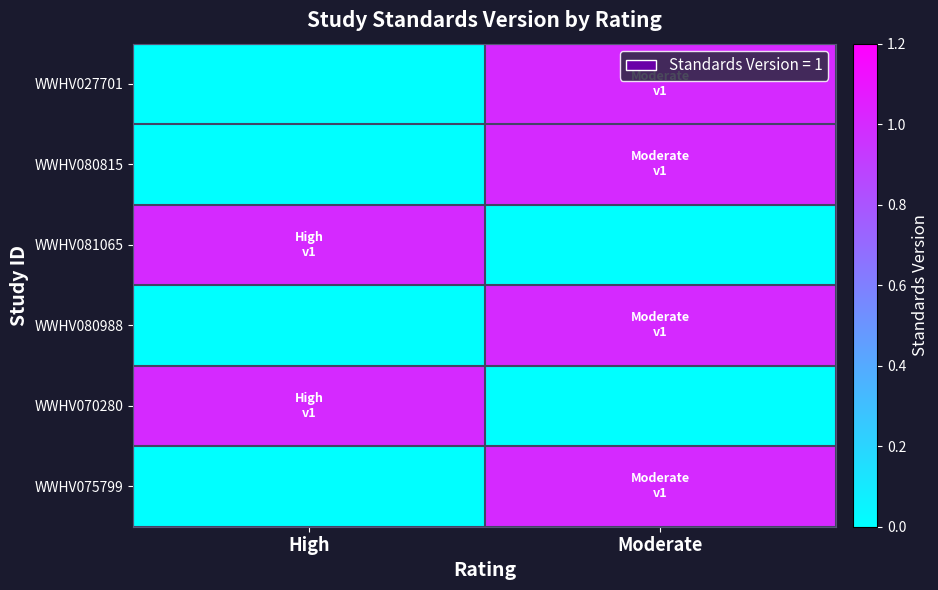

How many distinct data groups are displayed?

6